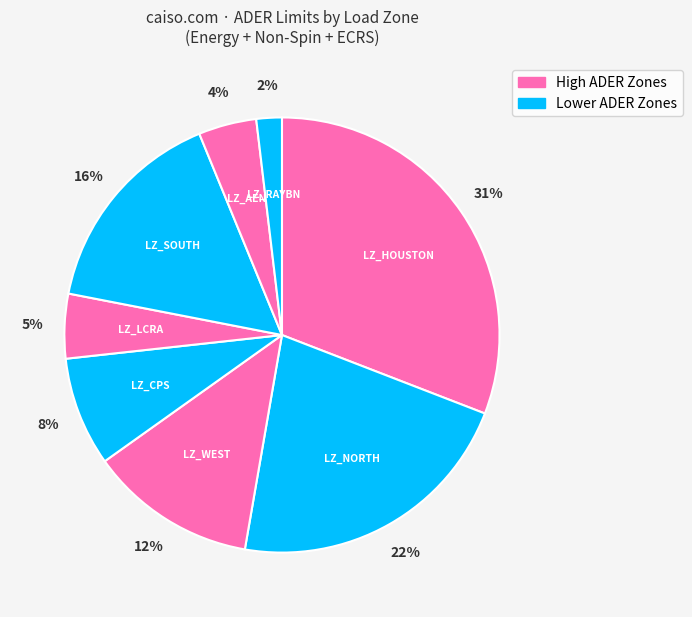

How many segments does this pie chart have?

8